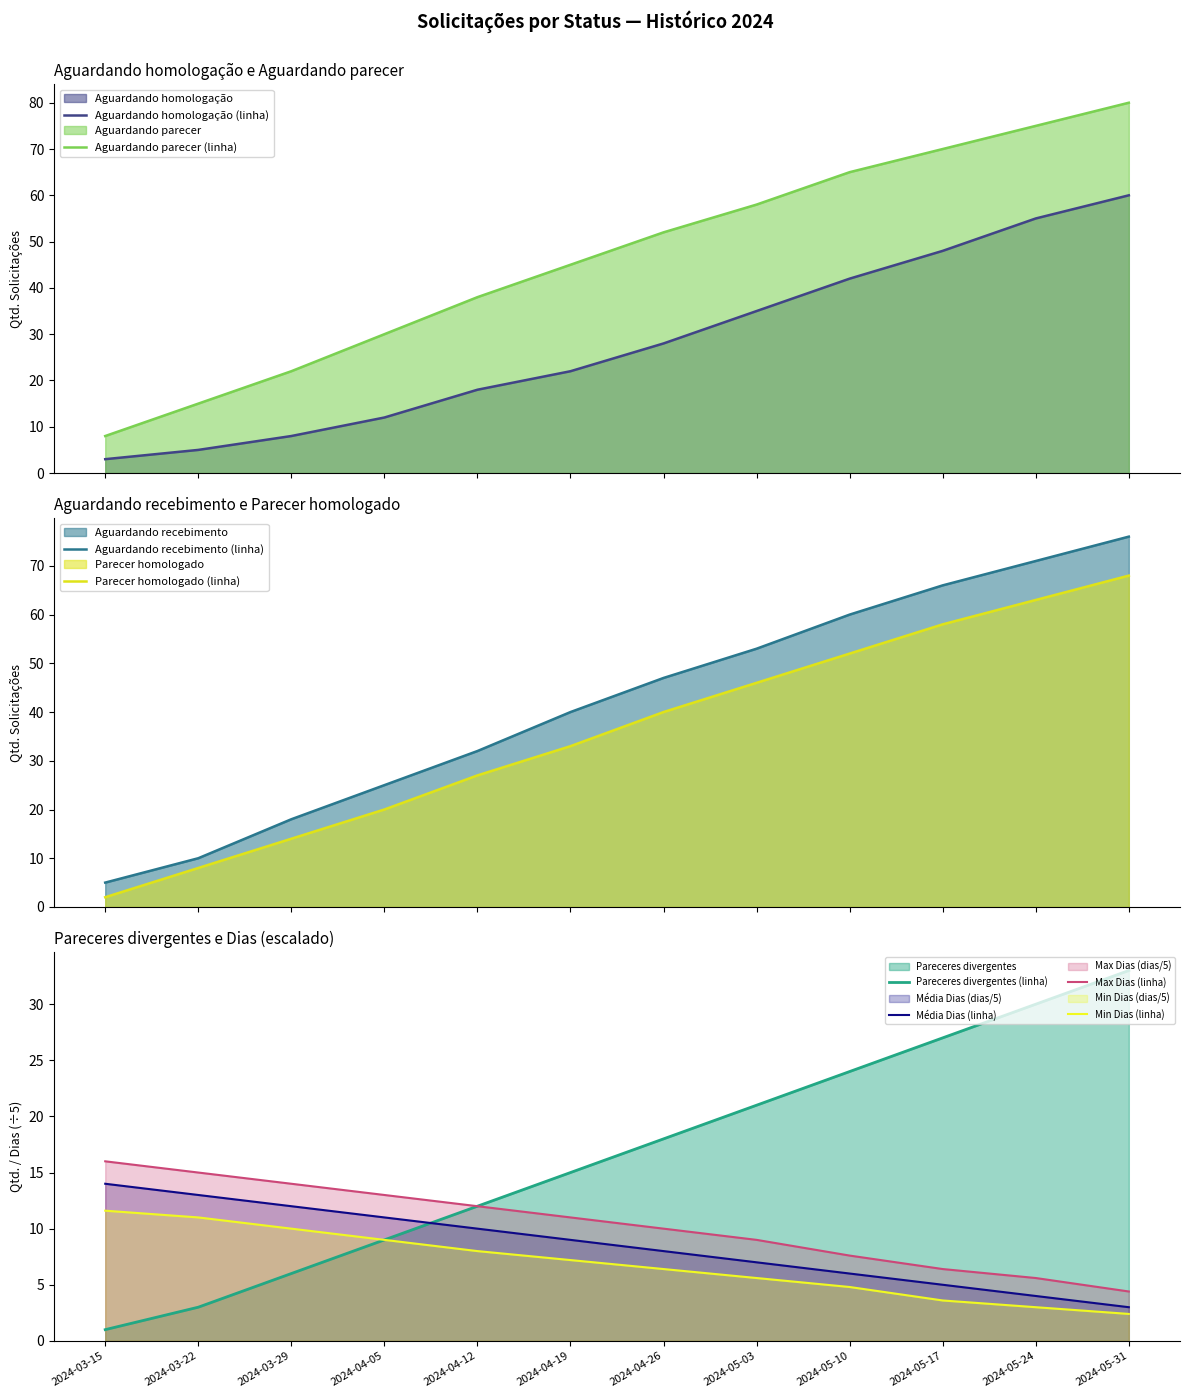

What is the highest value of the Aguardando homologação (linha) series?

60